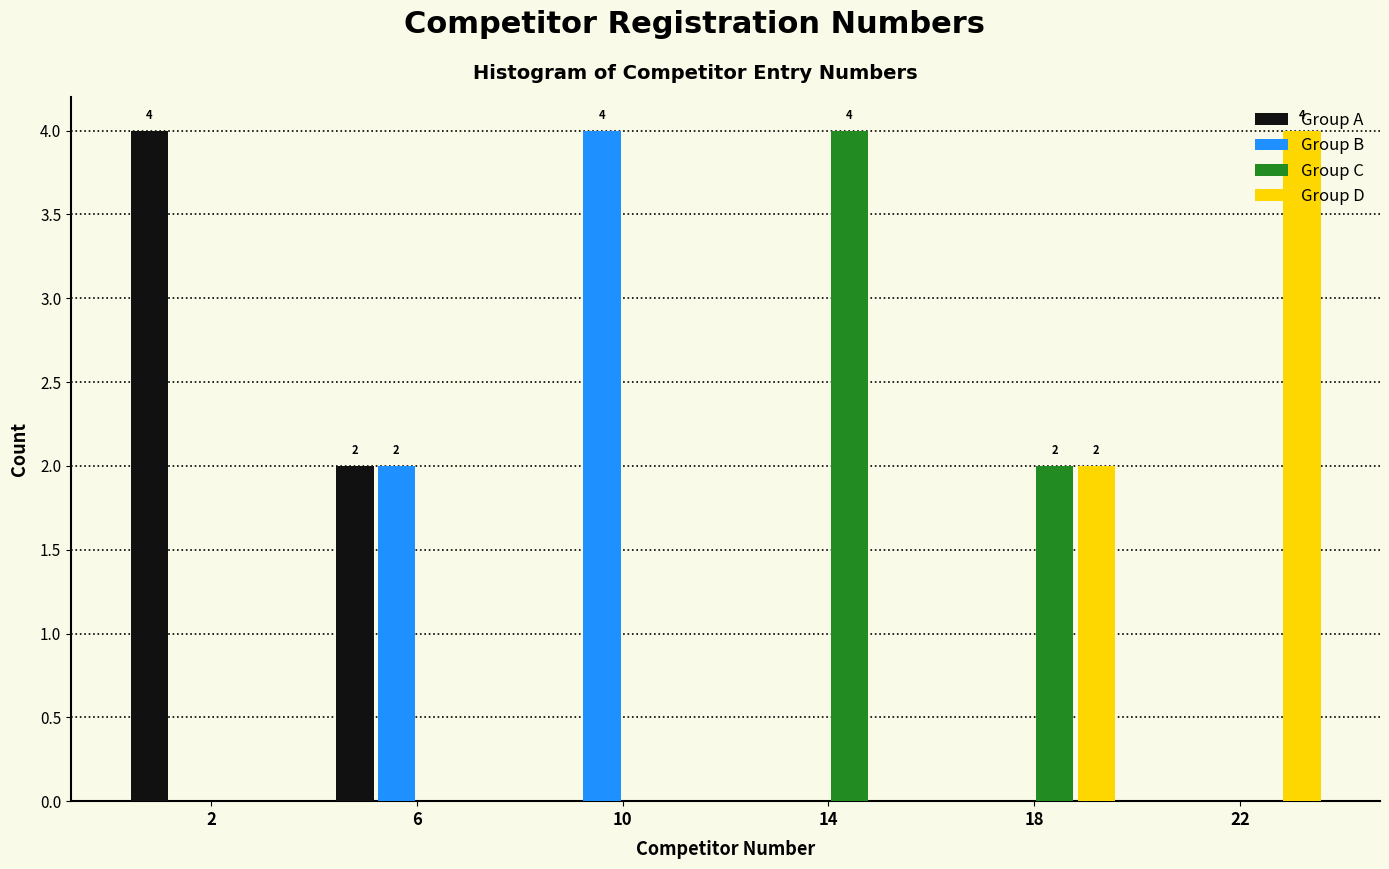

Reading right to left, transcribe all the data shown in this chart.

Group A: 22=0	18=0	14=0	10=0	6=2	2=4
Group B: 22=0	18=0	14=0	10=4	6=2	2=0
Group C: 22=0	18=2	14=4	10=0	6=0	2=0
Group D: 22=4	18=2	14=0	10=0	6=0	2=0